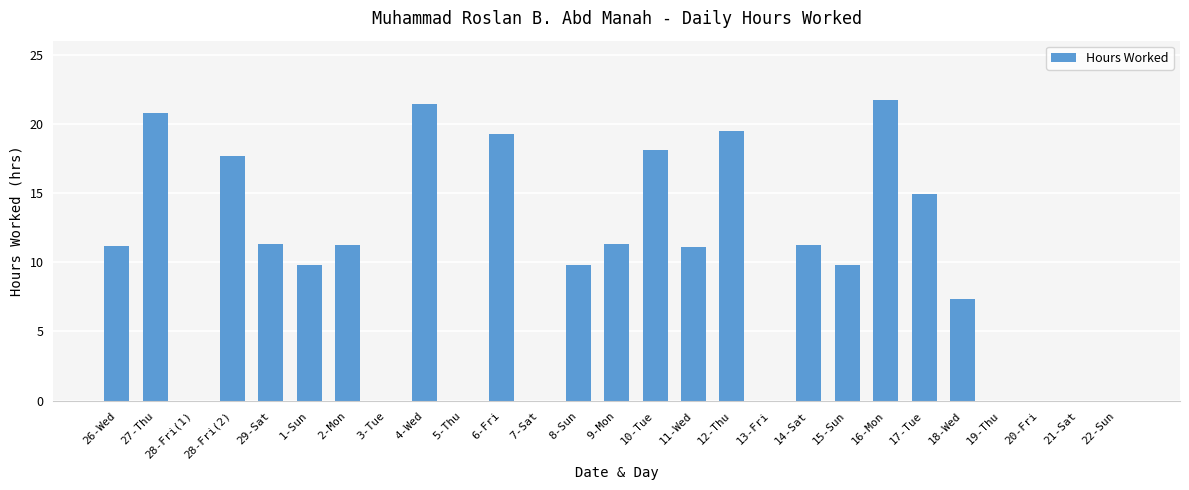

What is the sum of all values?

257.4